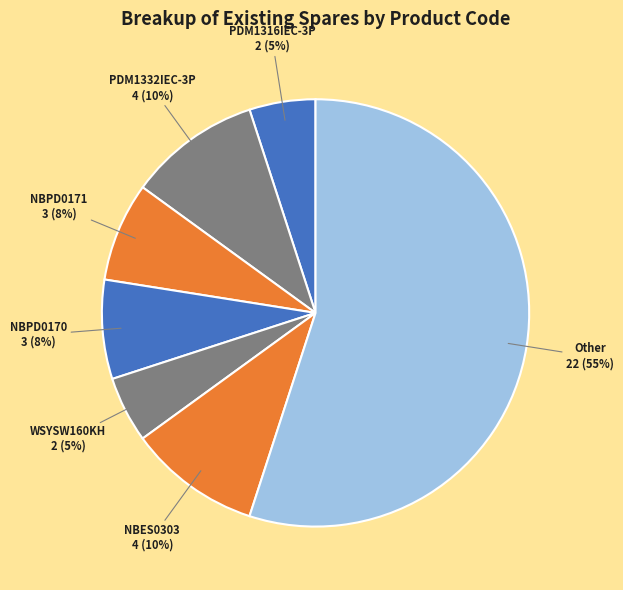

Is there any slice that represents more than half of the pie?

Yes